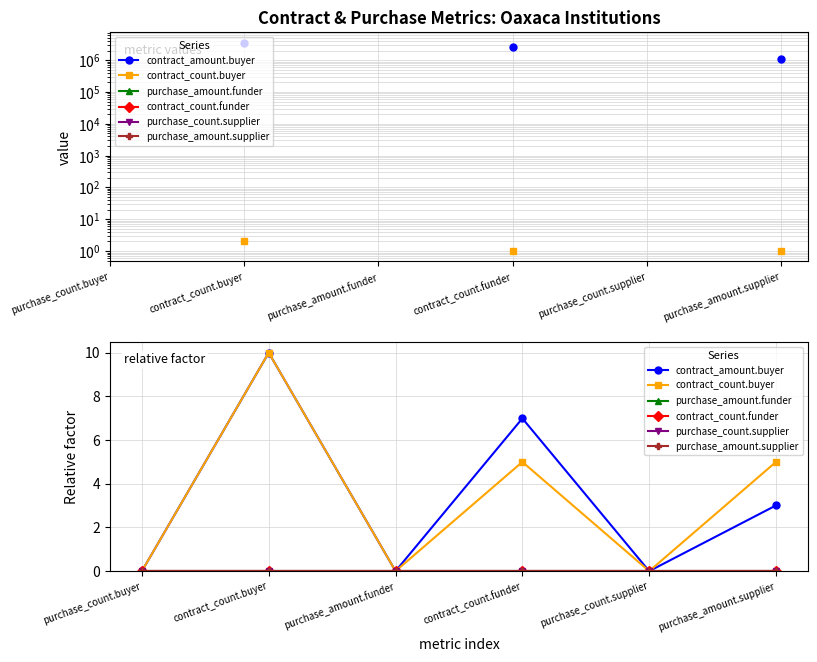

True or false: purchase_amount.supplier and contract_count.buyer cross at least once.

False